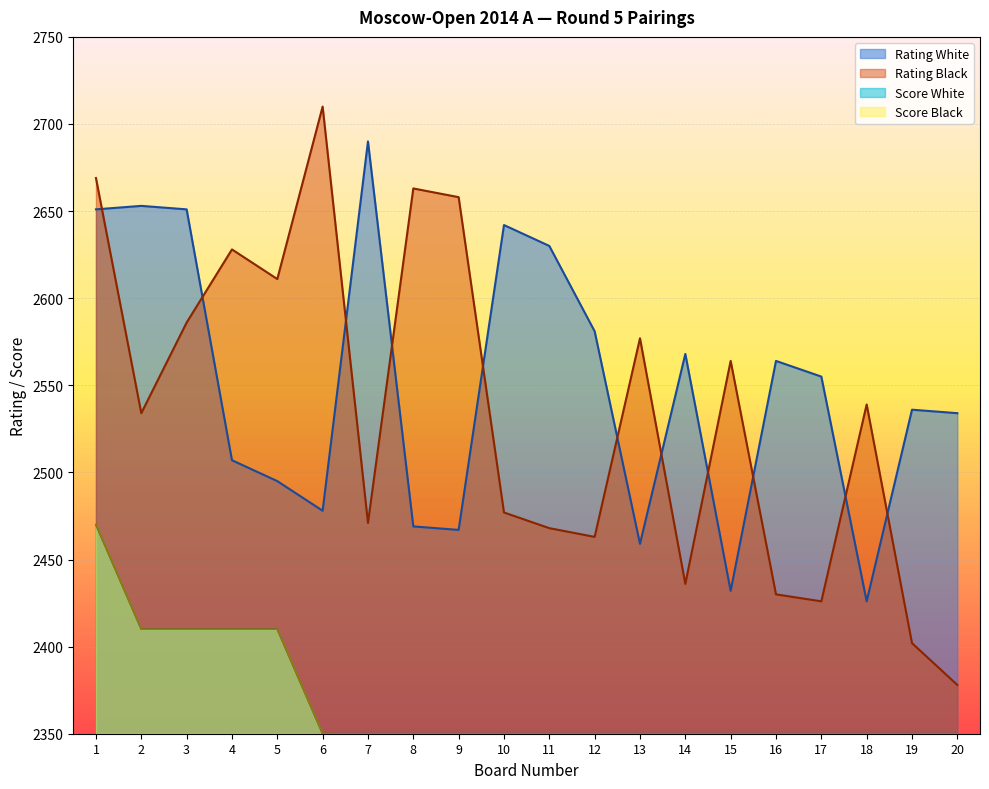

Reading left to right, transcribe all the data shown in this chart.

Rating White: 1=2651.0	2=2653.0	3=2651.0	4=2507.0	5=2495.0	6=2478.0	7=2690.0	8=2469.0	9=2467.0	10=2642.0	11=2630.0	12=2581.0	13=2459.0	14=2568.0	15=2432.0	16=2564.0	17=2555.0	18=2426.0	19=2536.0	20=2534.0
Rating Black: 1=2669.0	2=2534.0	3=2586.0	4=2628.0	5=2611.0	6=2710.0	7=2471.0	8=2663.0	9=2658.0	10=2477.0	11=2468.0	12=2463.0	13=2577.0	14=2436.0	15=2564.0	16=2430.0	17=2426.0	18=2539.0	19=2402.0	20=2378.0
Score White: 1=2470.0	2=2410.0	3=2410.0	4=2410.0	5=2410.0	6=2350.0	7=2350.0	8=2350.0	9=2350.0	10=2350.0	11=2350.0	12=2350.0	13=2350.0	14=2350.0	15=2350.0	16=2350.0	17=2350.0	18=2350.0	19=2350.0	20=2350.0
Score Black: 1=2470.0	2=2410.0	3=2410.0	4=2410.0	5=2410.0	6=2350.0	7=2350.0	8=2350.0	9=2350.0	10=2350.0	11=2350.0	12=2350.0	13=2350.0	14=2350.0	15=2350.0	16=2350.0	17=2350.0	18=2350.0	19=2350.0	20=2350.0